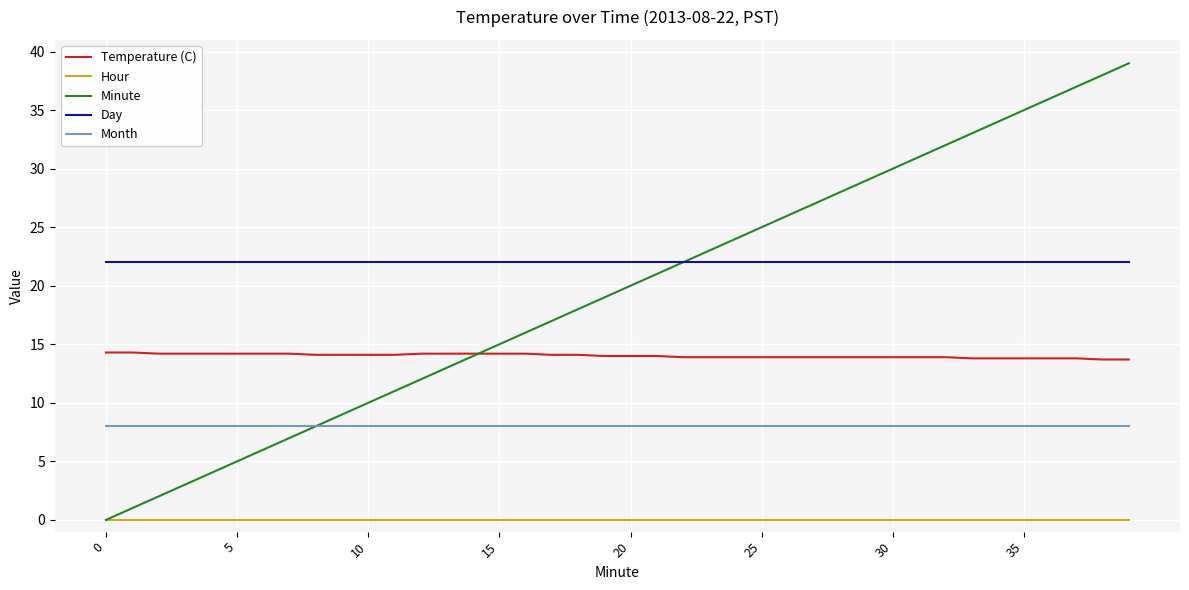

List the series in order of their peak value, highest first.

Minute, Day, Temperature (C), Month, Hour